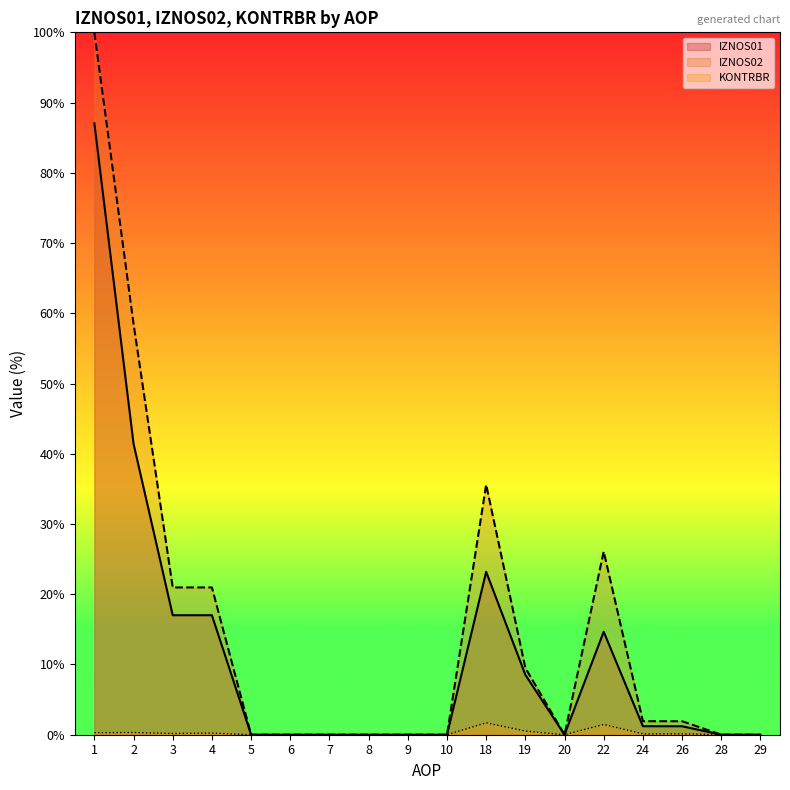

Reading left to right, what are all the values shown in this chart?

IZNOS01: 87.0	41.4	17.0	17.0	0.0	0.0	0.0	0.0	0.0	0.0	23.2	8.5	0.0	14.7	1.2	1.2	0.0	0.0
IZNOS02: 100.0	58.5	21.0	21.0	0.0	0.0	0.0	0.0	0.0	0.0	35.6	9.5	0.0	26.1	1.9	1.9	0.0	0.0
KONTRBR: 0.3	0.3	0.2	0.2	0.0	0.0	0.0	0.0	0.0	0.0	1.7	0.5	0.0	1.5	0.1	0.1	0.0	0.0